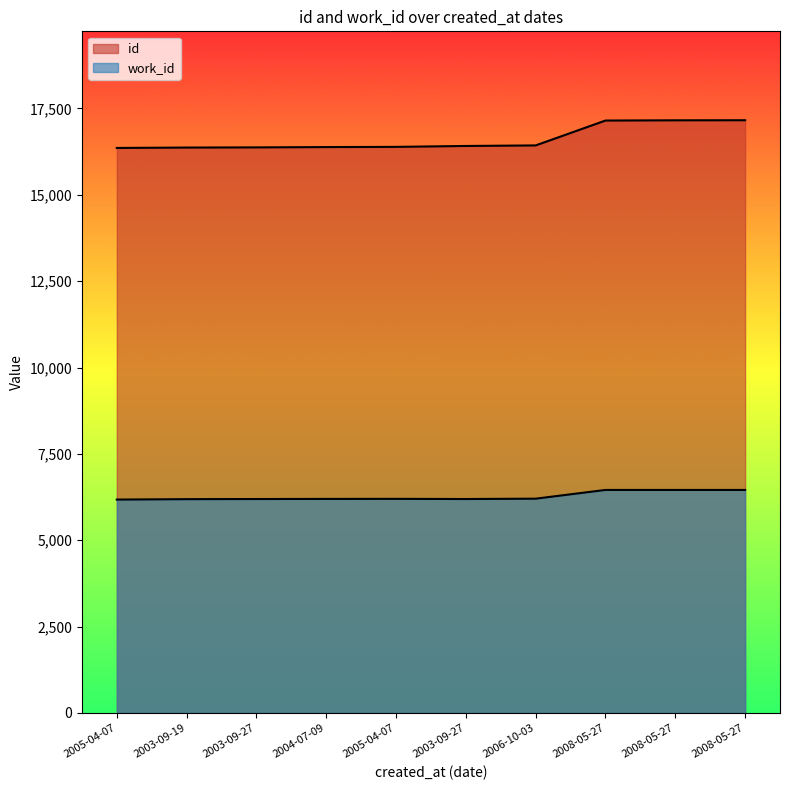

True or false: work_id and id intersect in this chart.

False